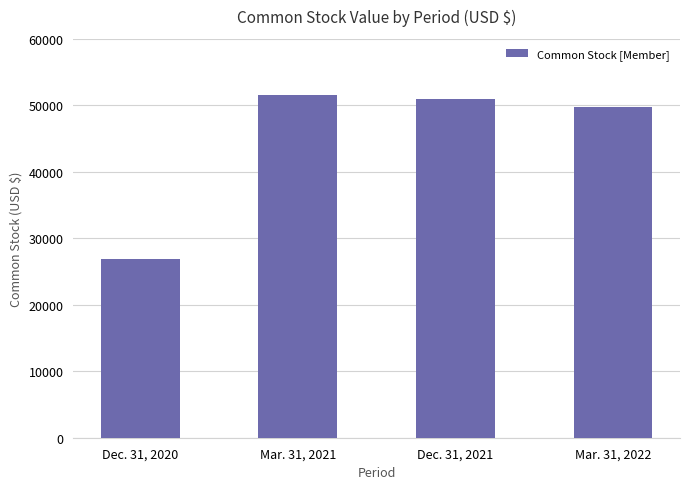

List the labels in order of value, smallest first.

Dec. 31, 2020, Mar. 31, 2022, Dec. 31, 2021, Mar. 31, 2021